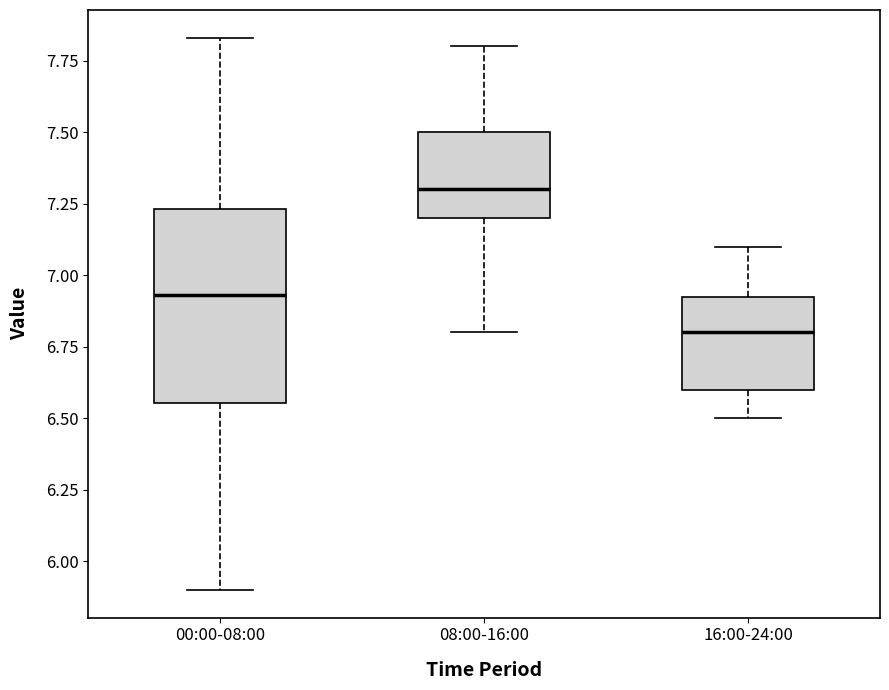

Where does the upper whisker of the box for 00:00-08:00 end on the y-axis? The values are not printed on the chart, so give them approximately, as read against the axis.

7.85